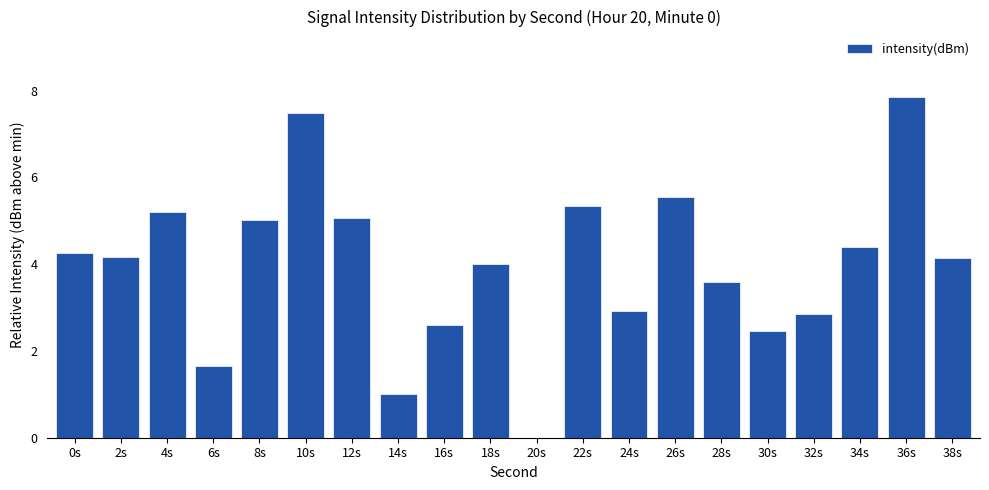

The chart shows a value of 5.2 at 4s. True or false?

True